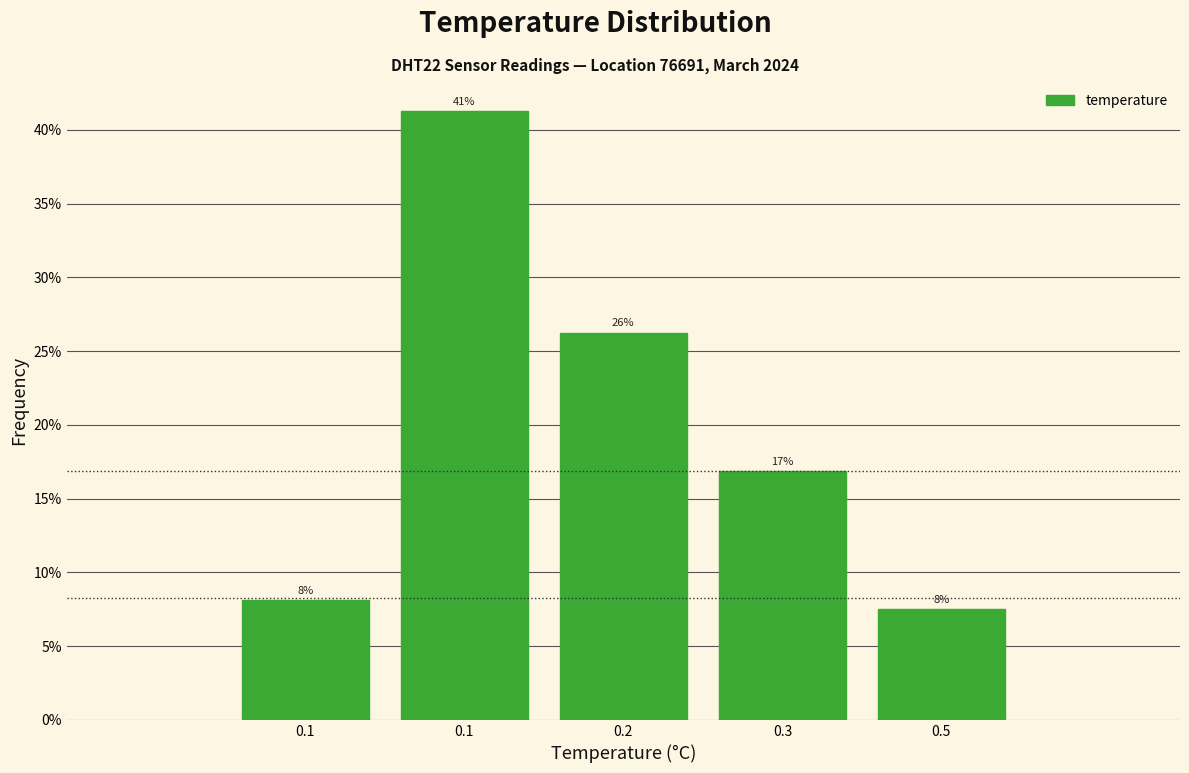

Does the chart contain any negative values?

No